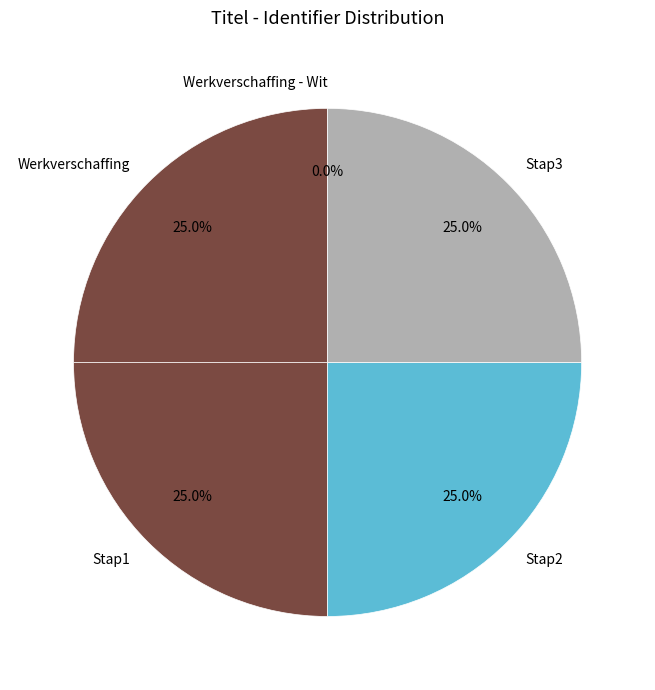

Does Werkverschaffing account for over 50% of the chart?

No